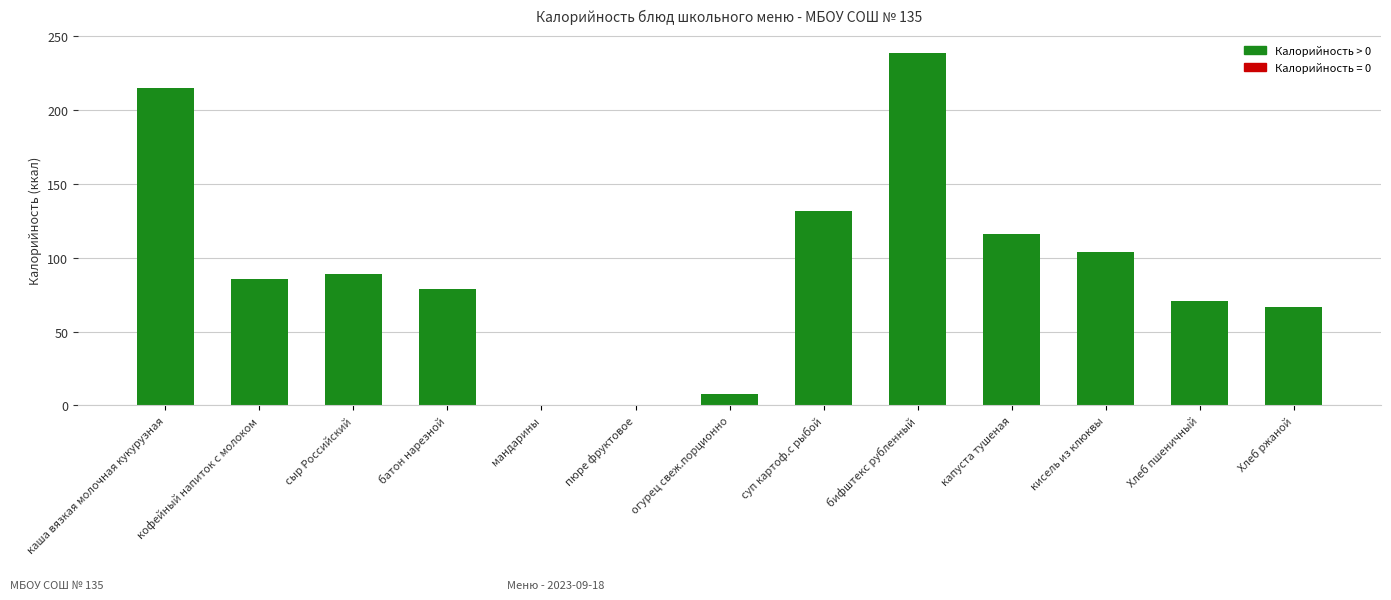

What is the sum of all values?

1206